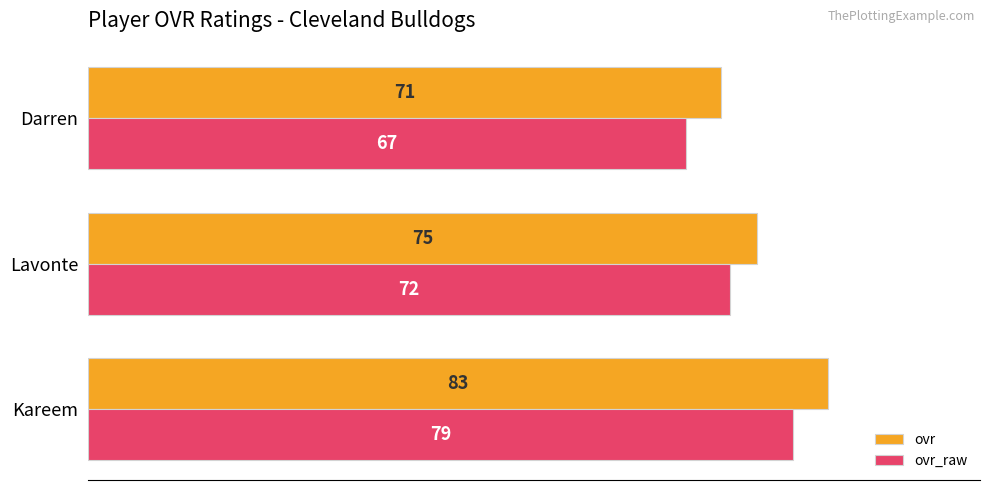

What is the total value across all series at Darren?

138